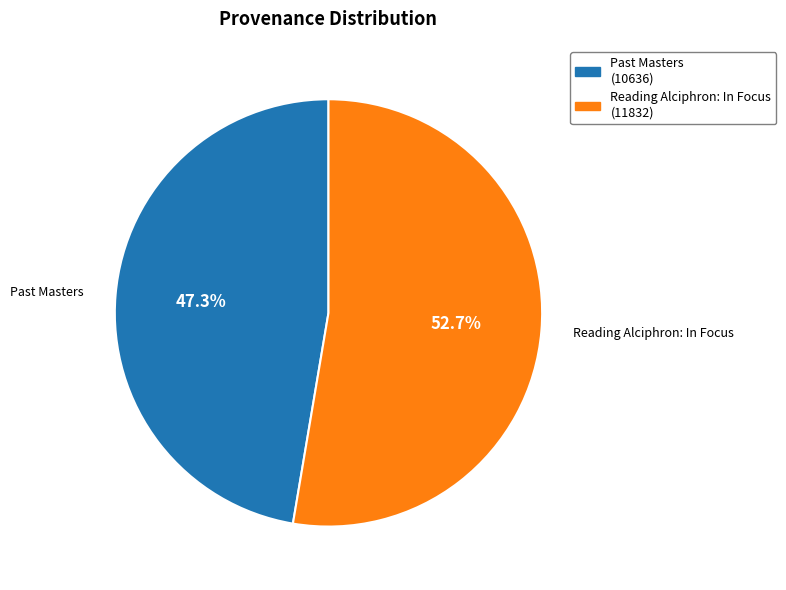

Does any single category account for the majority?

Yes